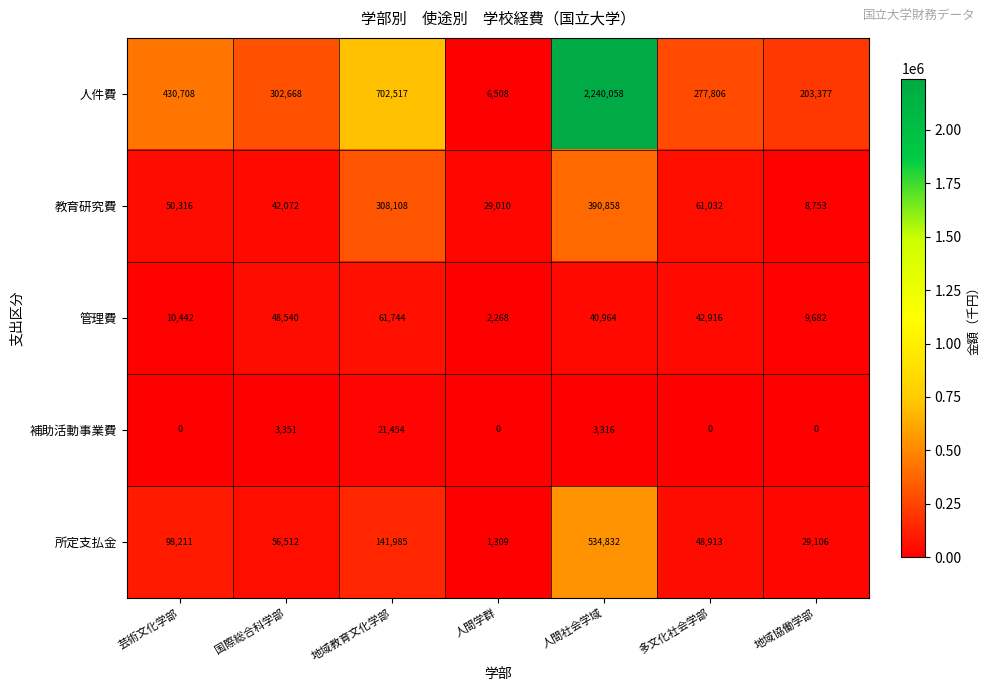

What is the spread (max minus min) of values at 国際総合科学部?

299317